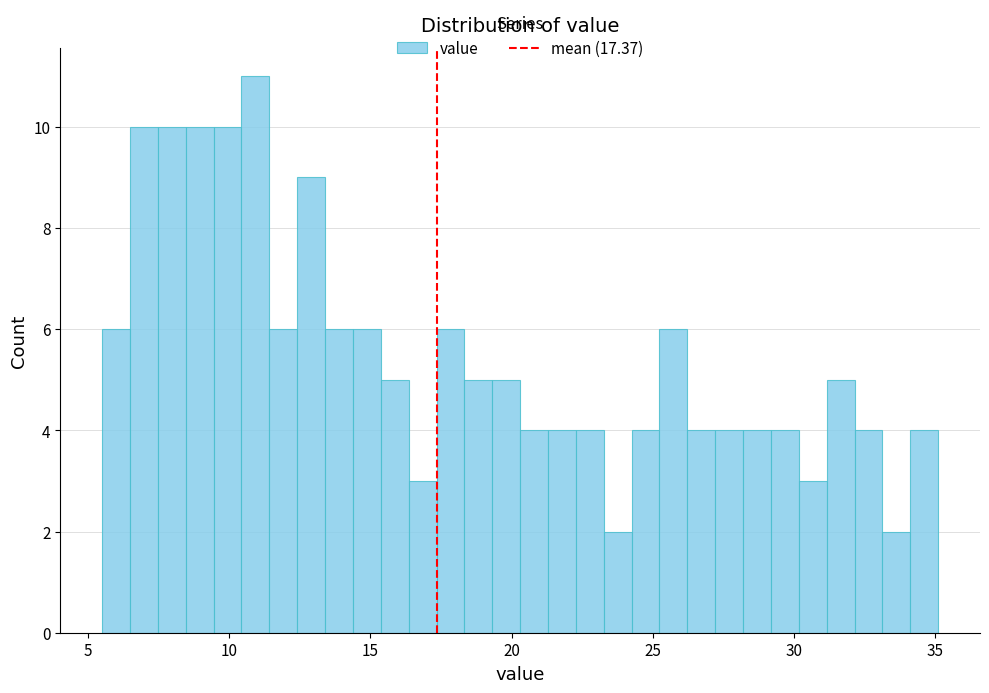

Read against the x-axis, roughly where is the centre of the tallest bar?

11.0